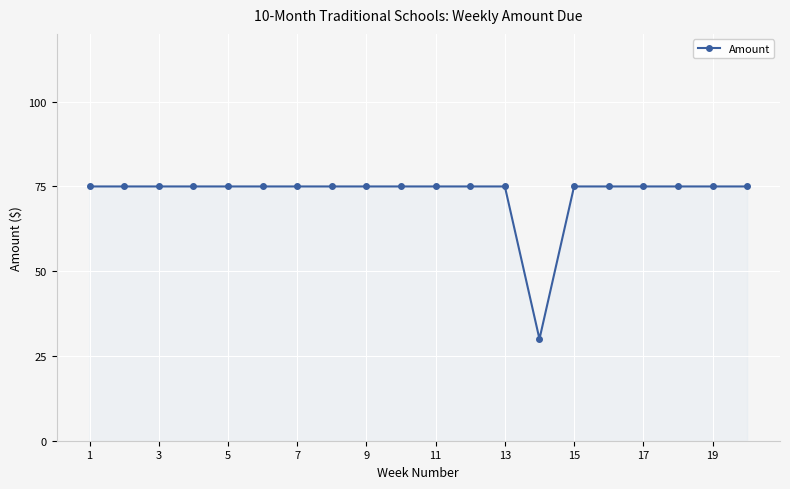

How many series are shown in this chart?

1